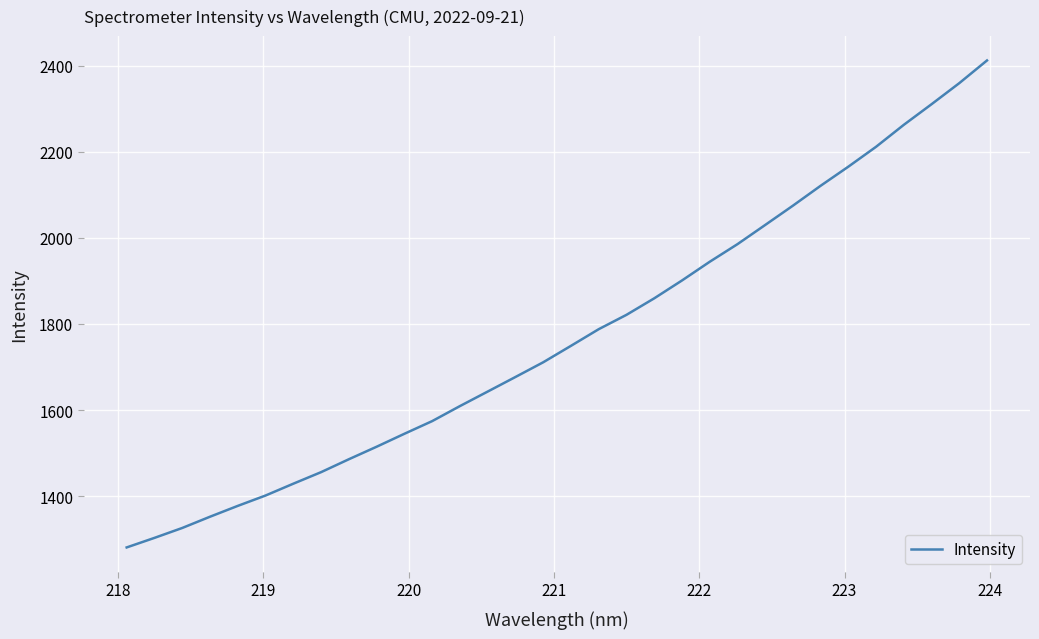

What is the difference between the maximum and minimum values?

1130.5